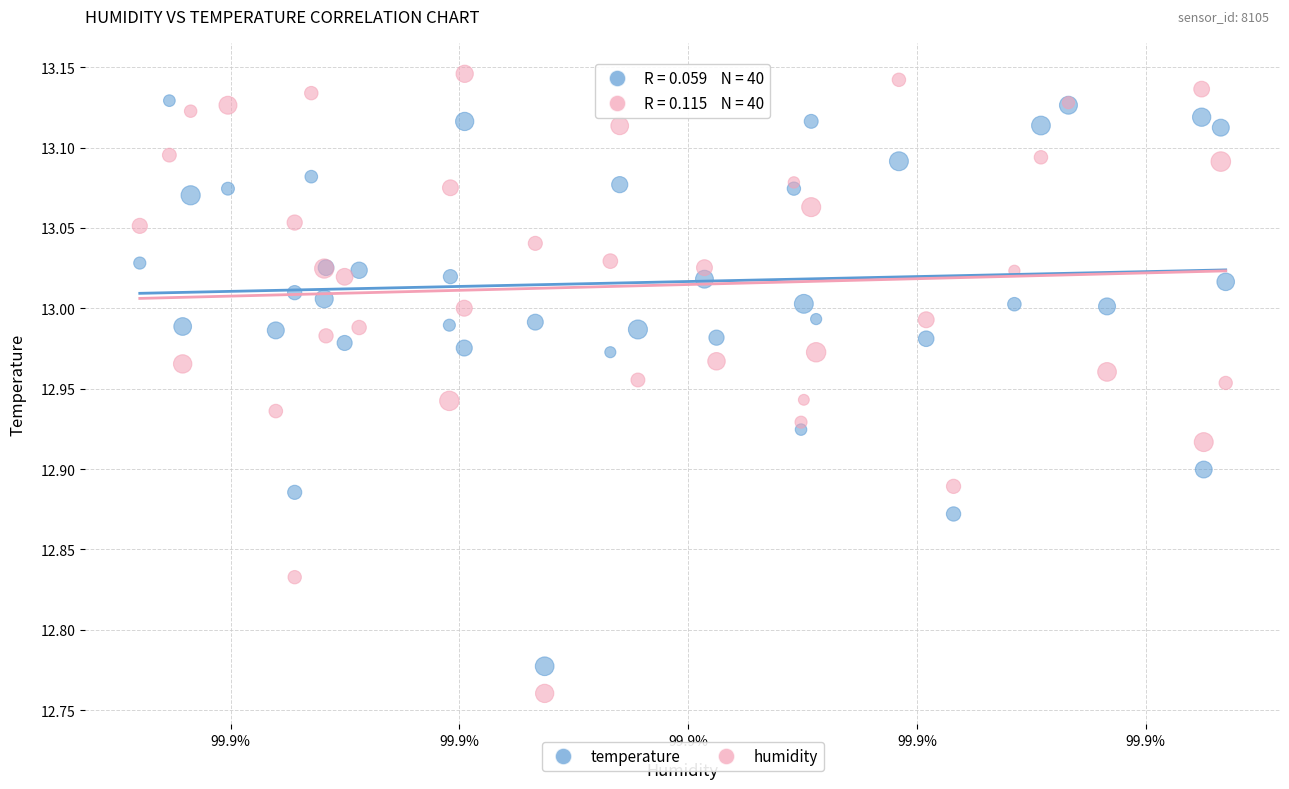

Which series has the widest spread of Y values?

humidity